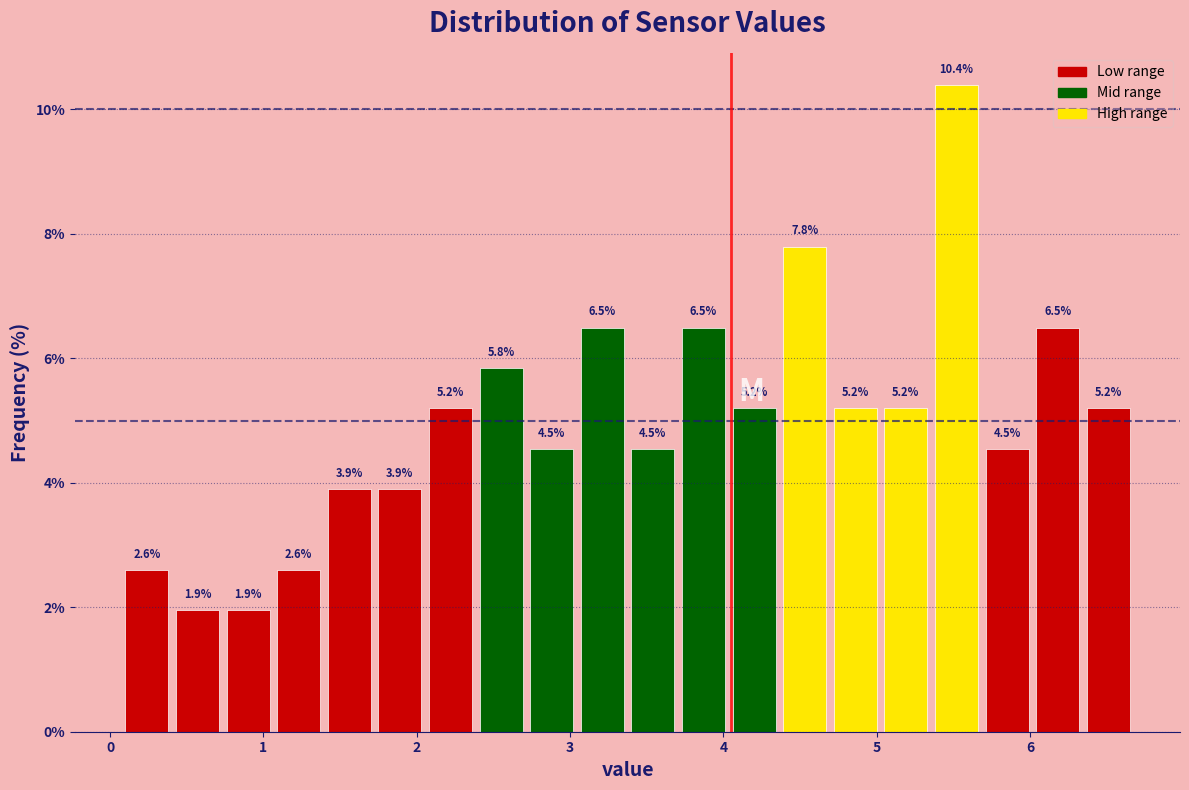

Read against the x-axis, roughly where is the centre of the tallest bar?

5.5